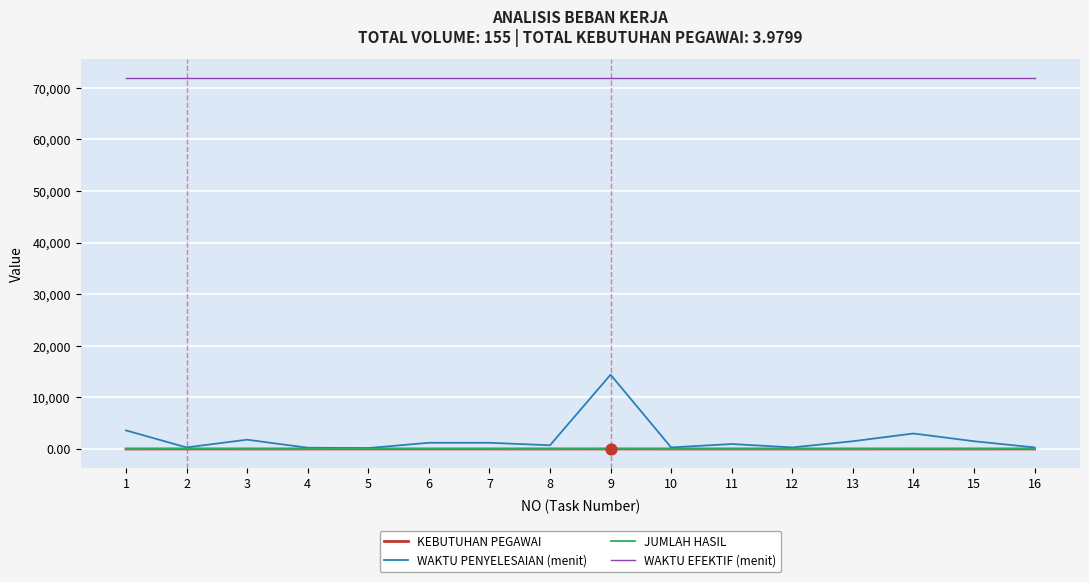

At which category is the sum across all series the highest?

9